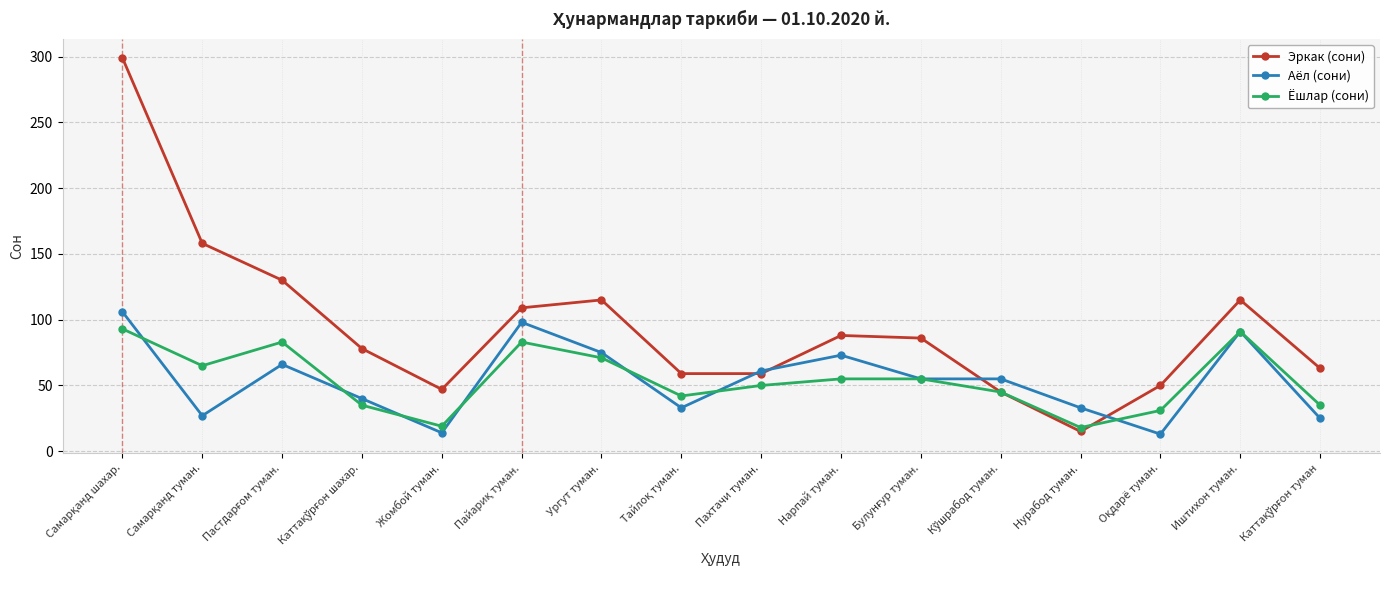

True or false: Аёл (сони) has more than 2 interior local peaks.

True